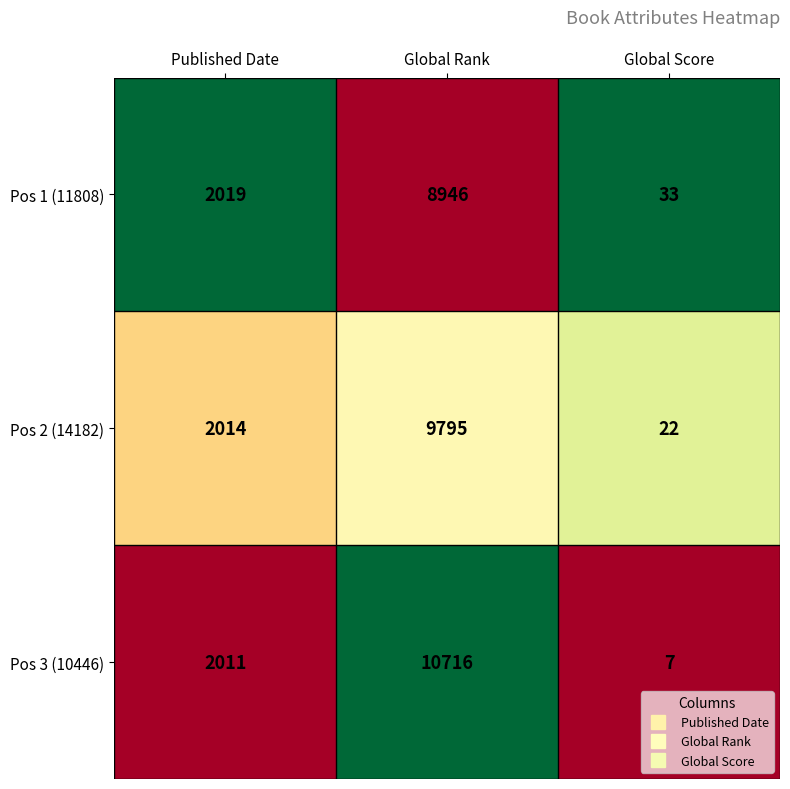

The value of Pos 2 (14182) at Global Score is 8. True or false?

False